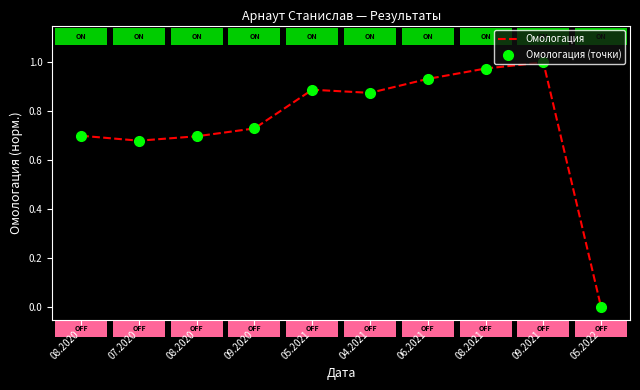

The value of Омологация at 08.2021 is 1.7. True or false?

False